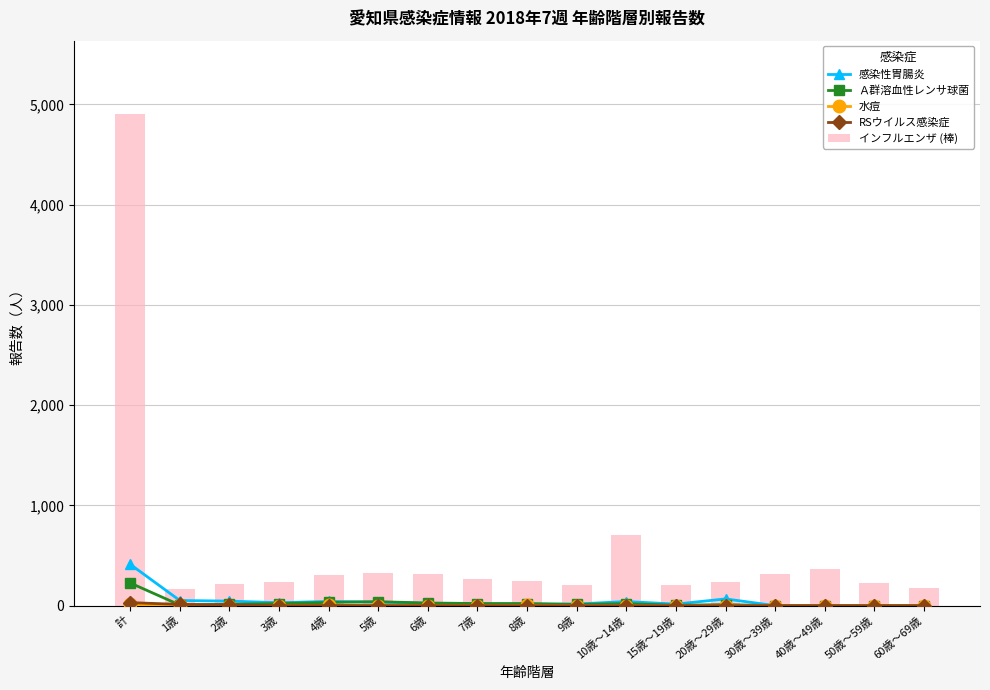

What is the difference between the maximum and minimum values in the Ａ群溶血性レンサ球菌 series?

226